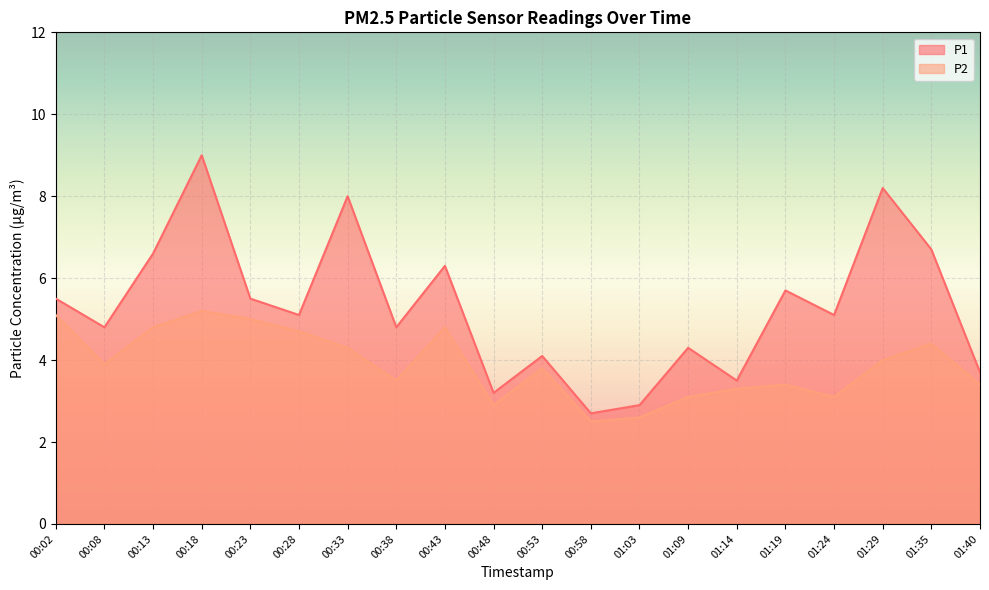

Which category has the highest value across all series?

00:18